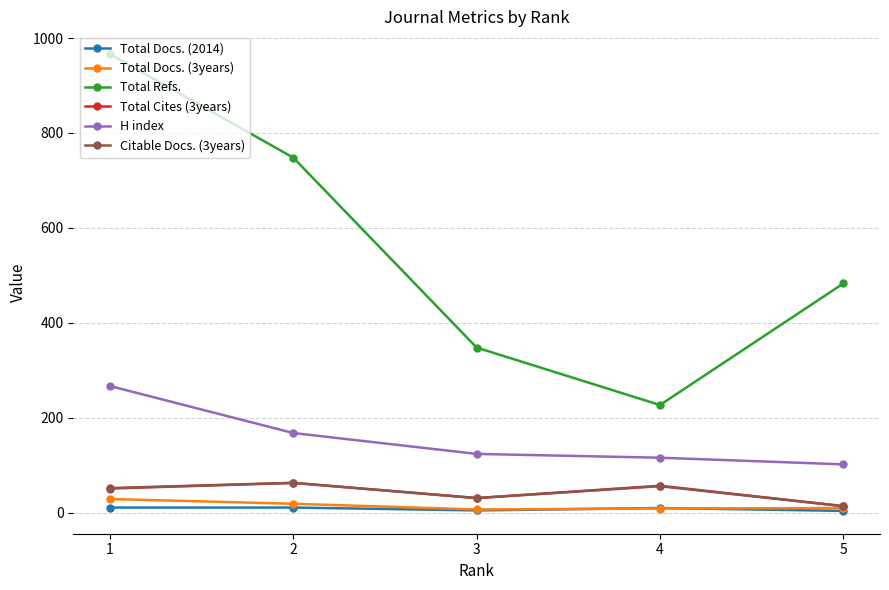

How many lines are shown in the chart?

6